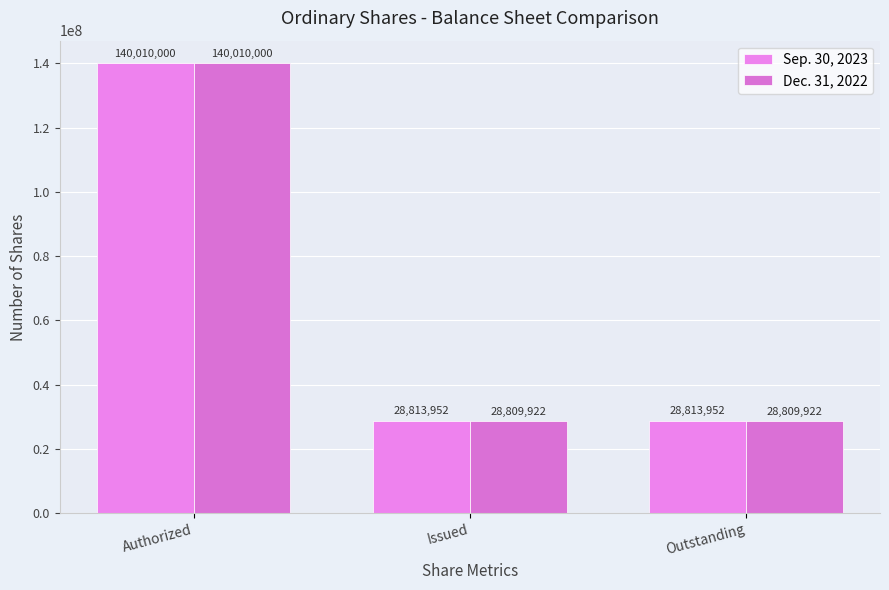

What is the sum of the Sep. 30, 2023 values at Issued and Authorized?

168823952